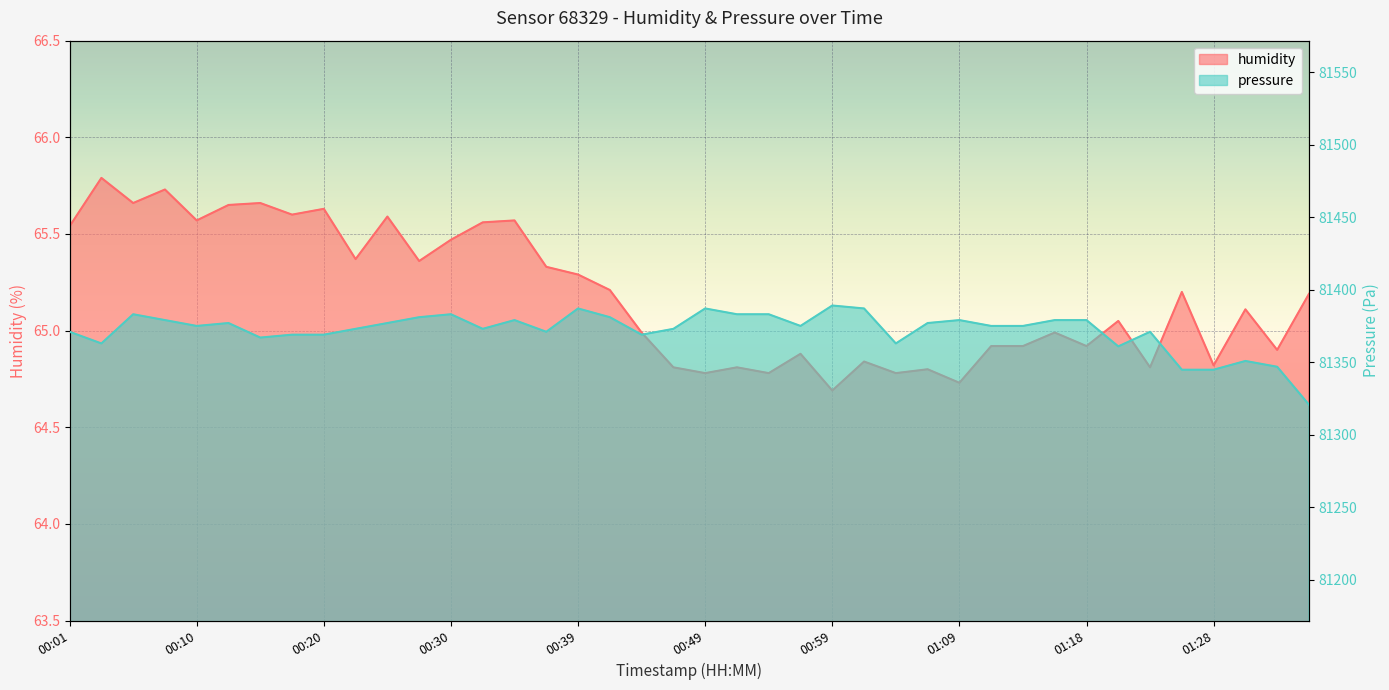

At how many categories does at least one series exceed 42338?

40